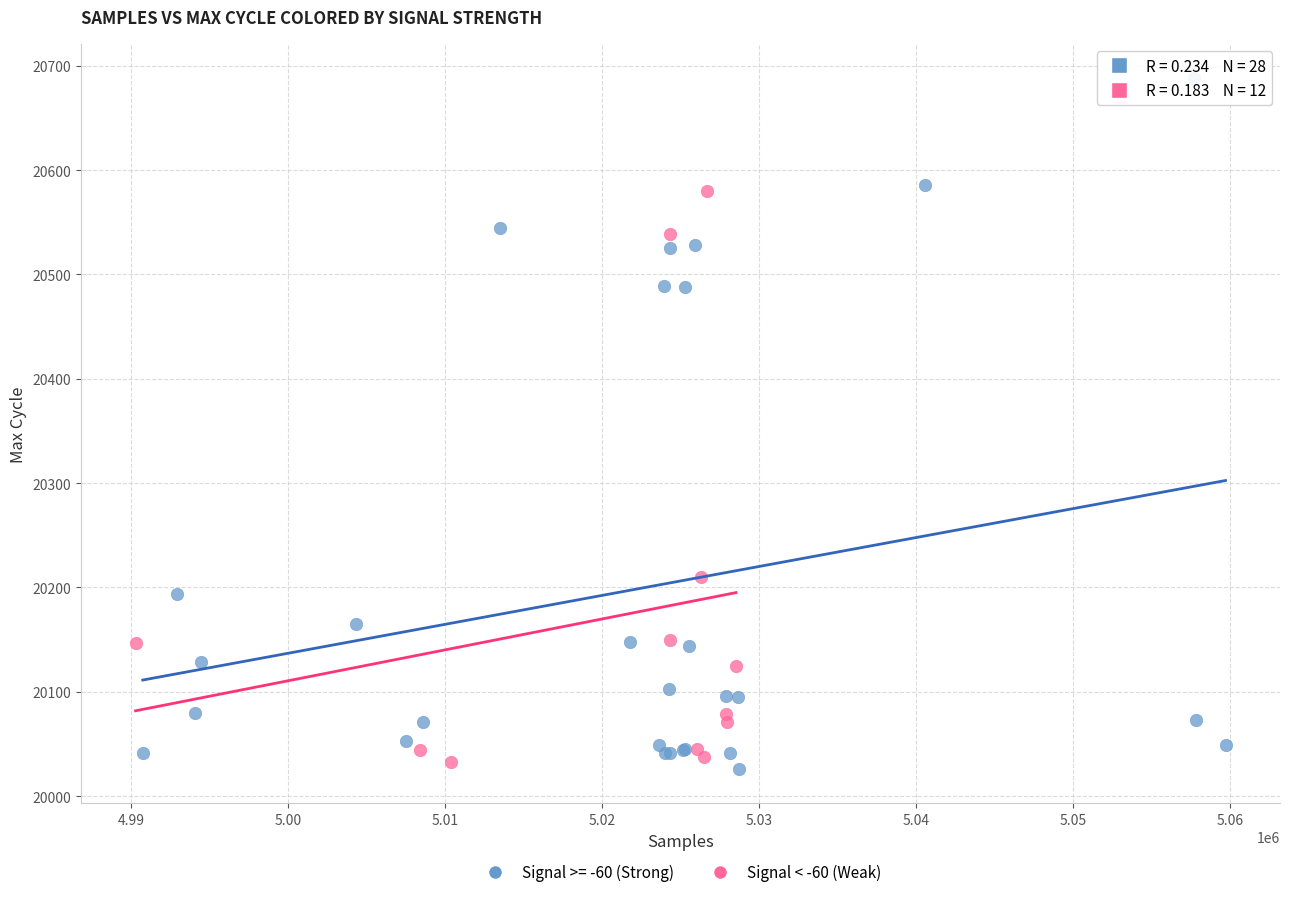

Which series reaches the maximum Y coordinate?

Signal >= -60 (Strong)